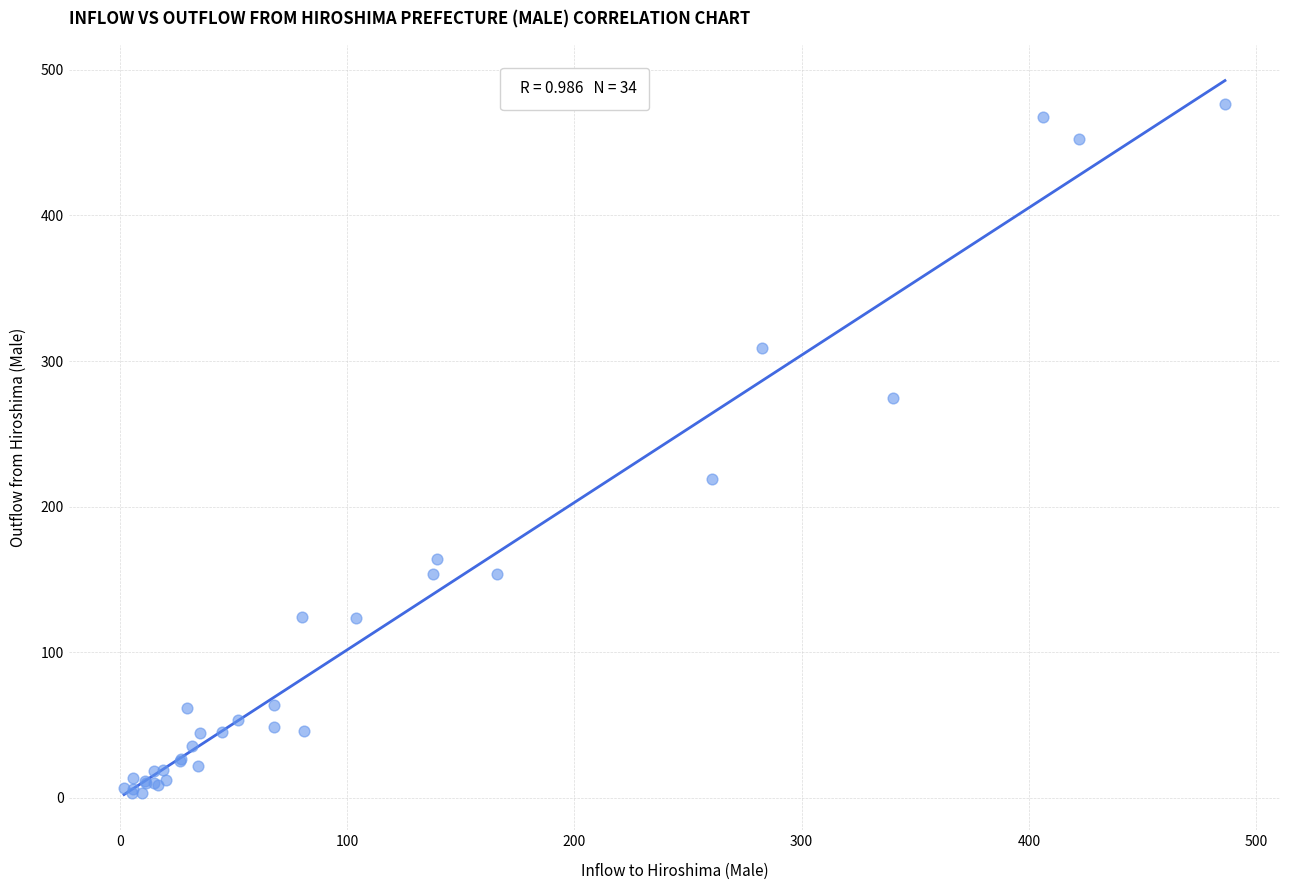

What Y value in the scatter plot is closest to 239?

218.8